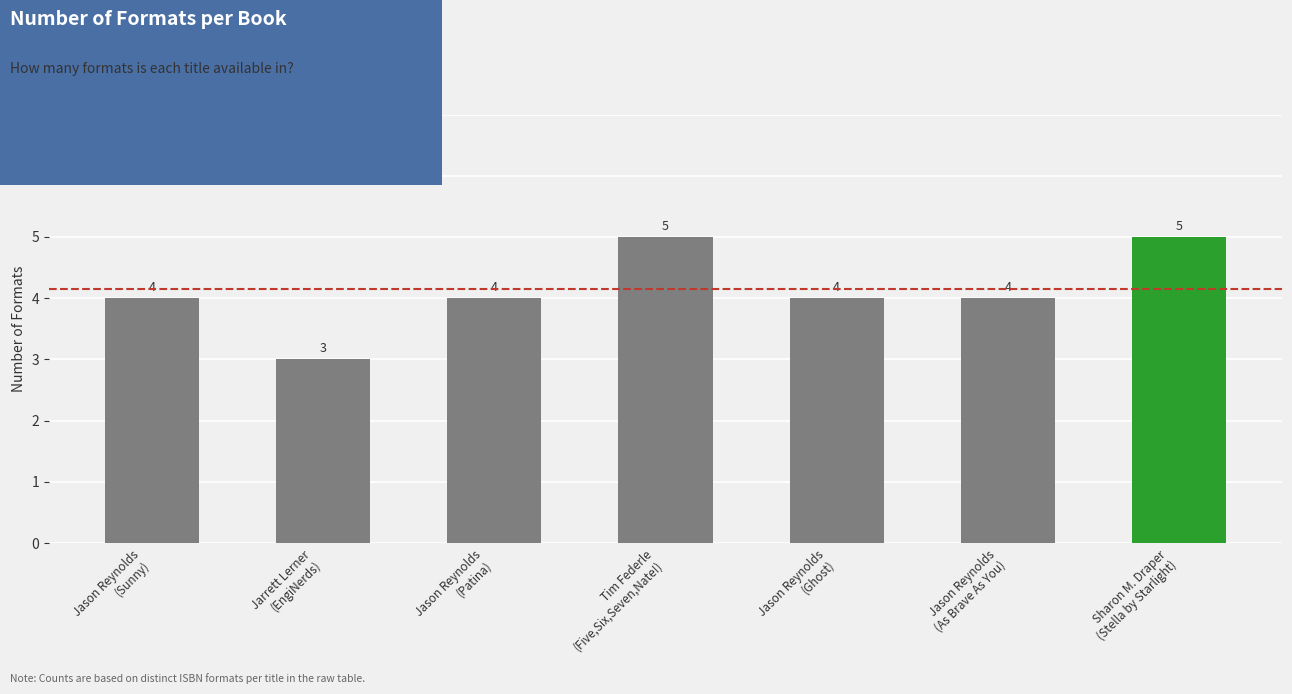

Reading left to right, list all the values displayed in this chart.

Jason Reynolds
(Sunny)=4	Jarrett Lerner
(EngiNerds)=3	Jason Reynolds
(Patina)=4	Tim Federle
(Five,Six,Seven,Nate!)=5	Jason Reynolds
(Ghost)=4	Jason Reynolds
(As Brave As You)=4	Sharon M. Draper
(Stella by Starlight)=5